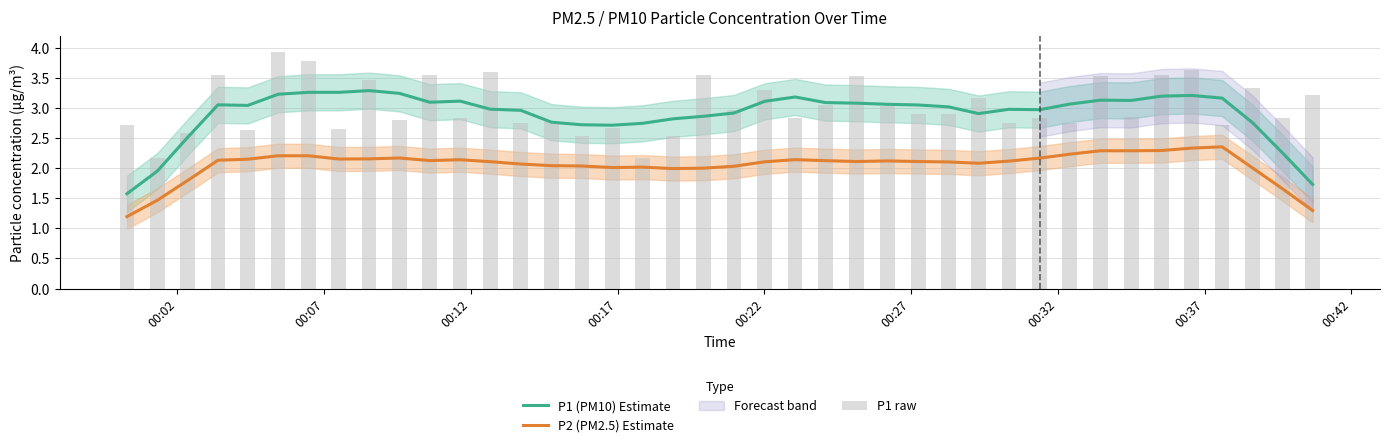

The value of P2 (PM2.5) Estimate at 00:17 is 2.1. True or false?

True